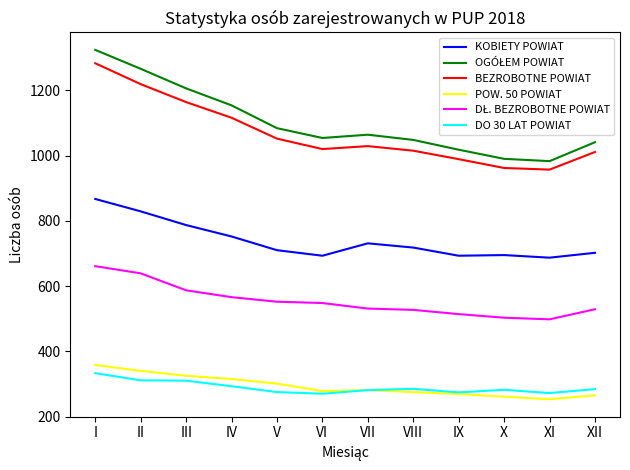

At how many categories does at least one series exceed 513?

12